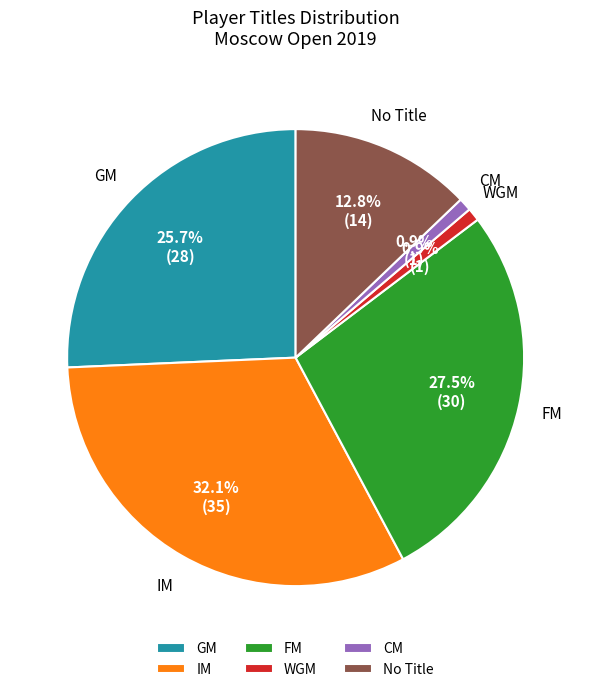

True or false: WGM accounts for 8% of the total.

False